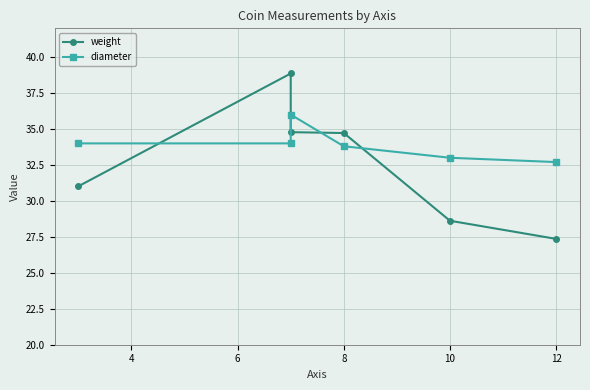

What is the difference between the maximum and minimum values in the weight series?

11.5